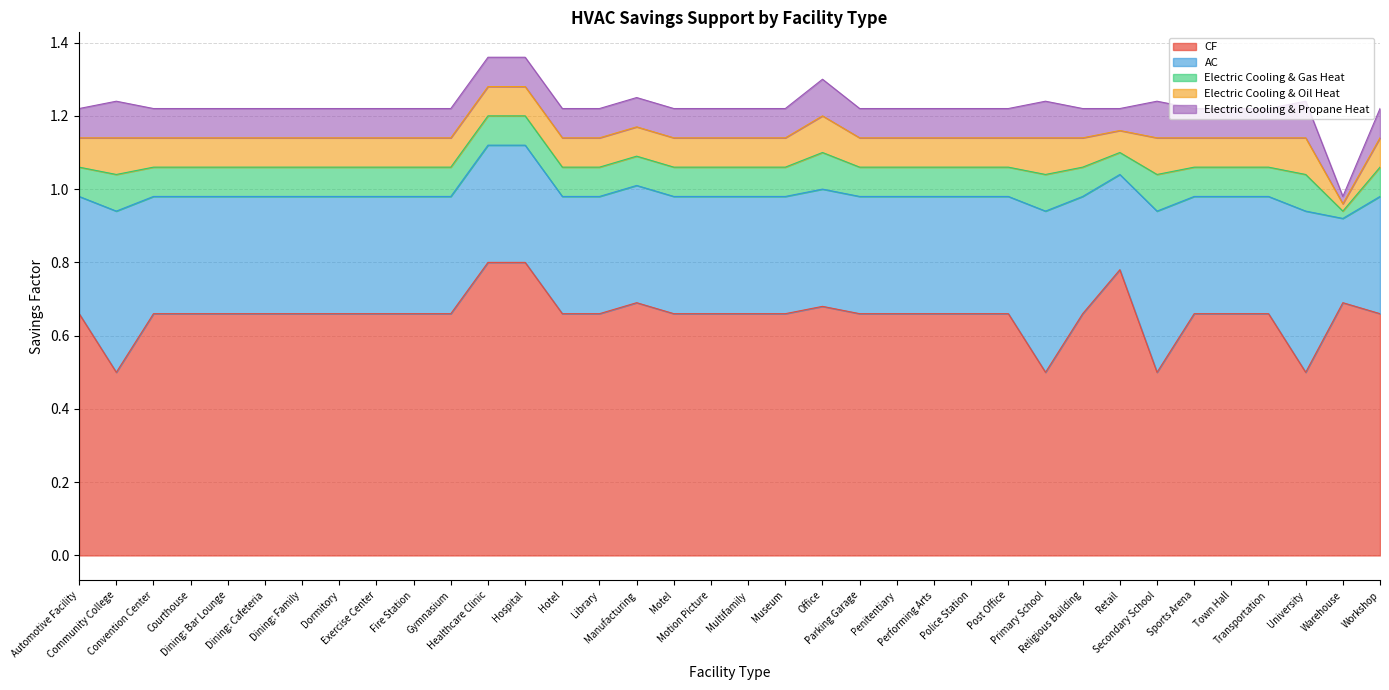

What is the difference between the highest and lowest values at Police Station?

0.6